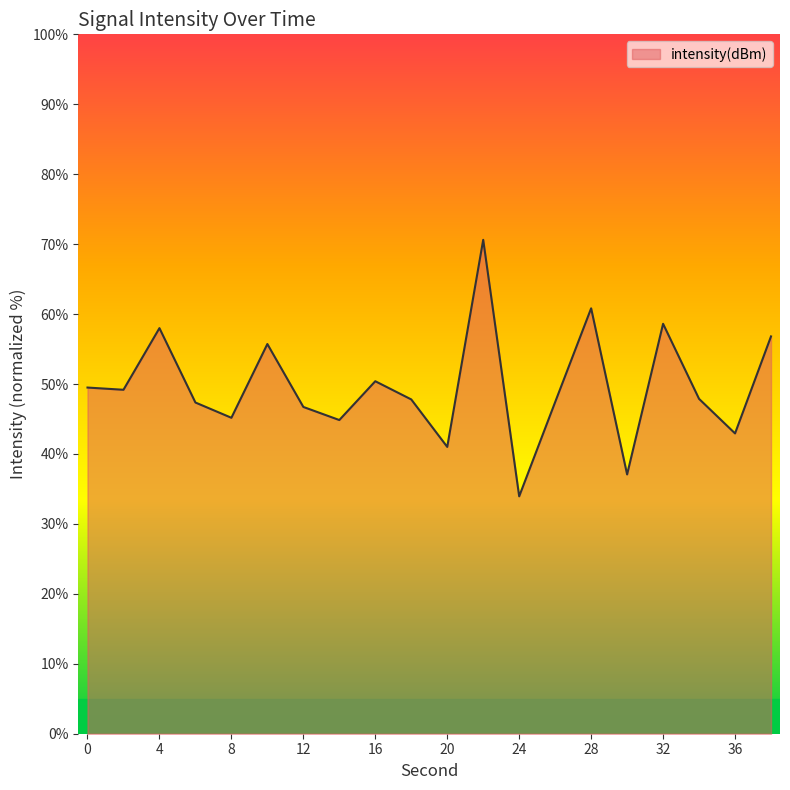

What is the maximum value shown in the chart?

70.6